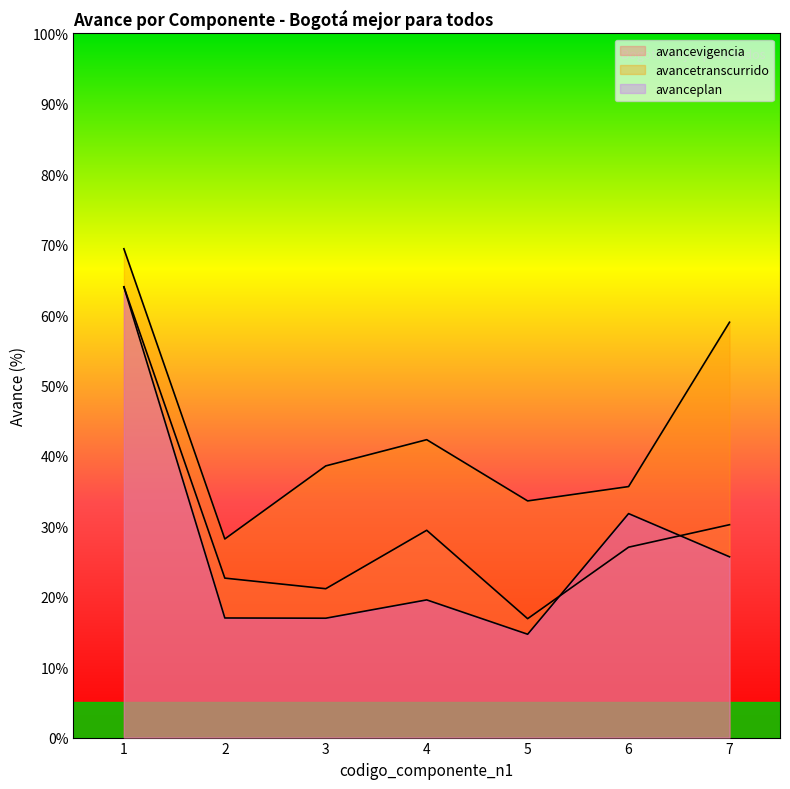

Rank the series by their maximum value, from highest to lowest.

avancetranscurrido, avancevigencia, avanceplan